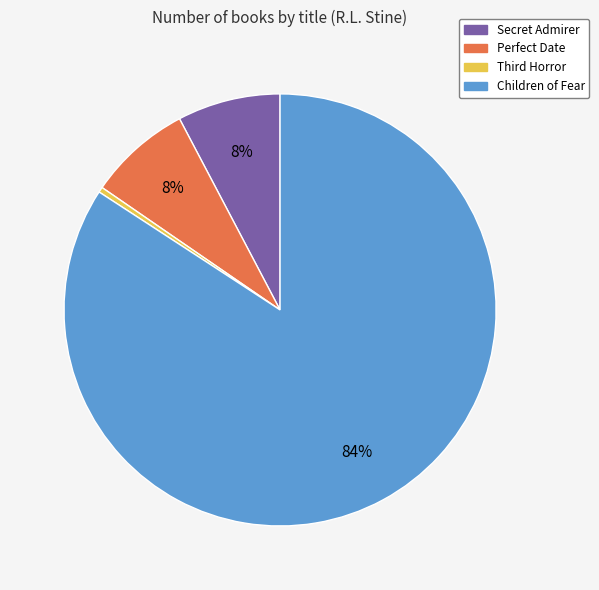

Do Children of Fear and Secret Admirer together represent more than half of the pie?

Yes